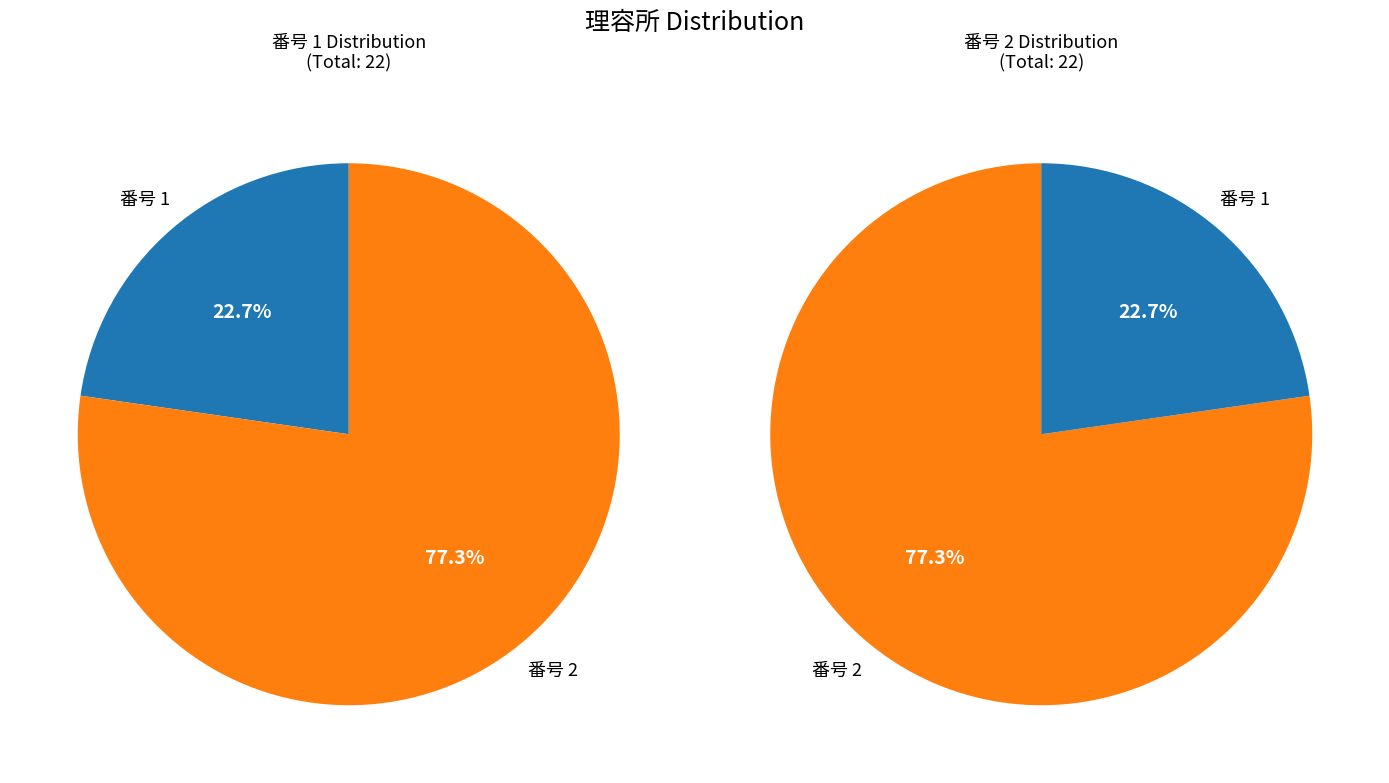

What is the majority slice?

2